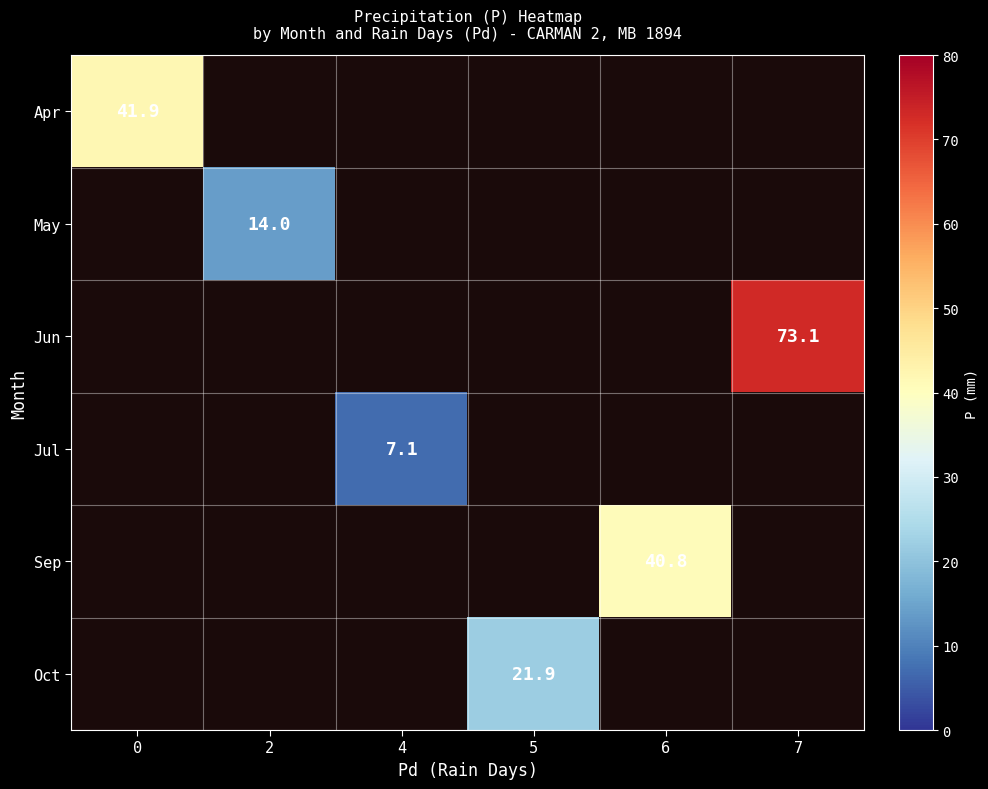

What is the smallest value displayed?

7.1